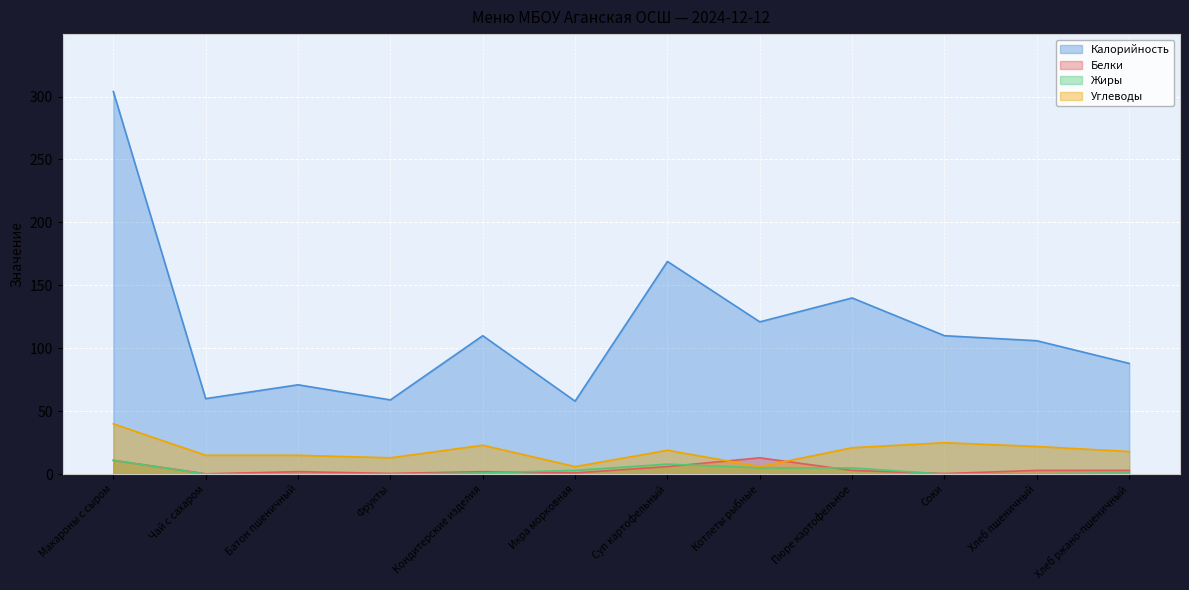

What is the difference between the Калорийность values at Фрукты and Макароны с сыром?

245.0